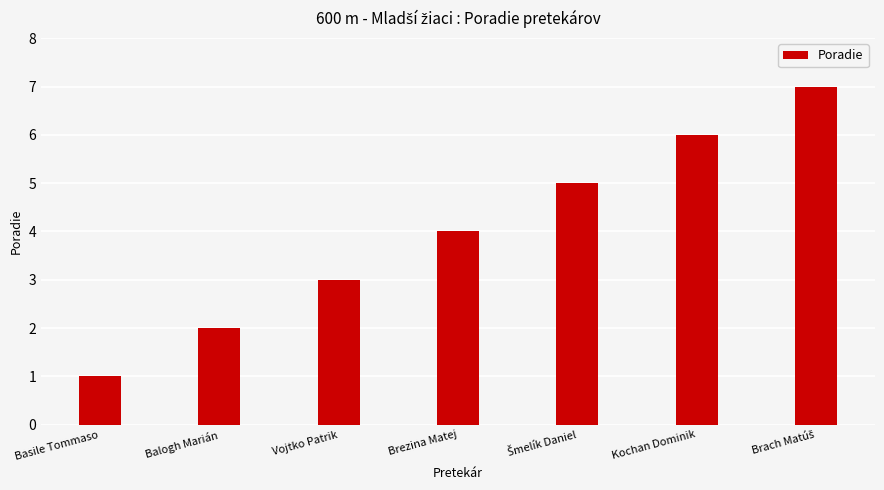

The value at Kochan Dominik is 8. True or false?

False